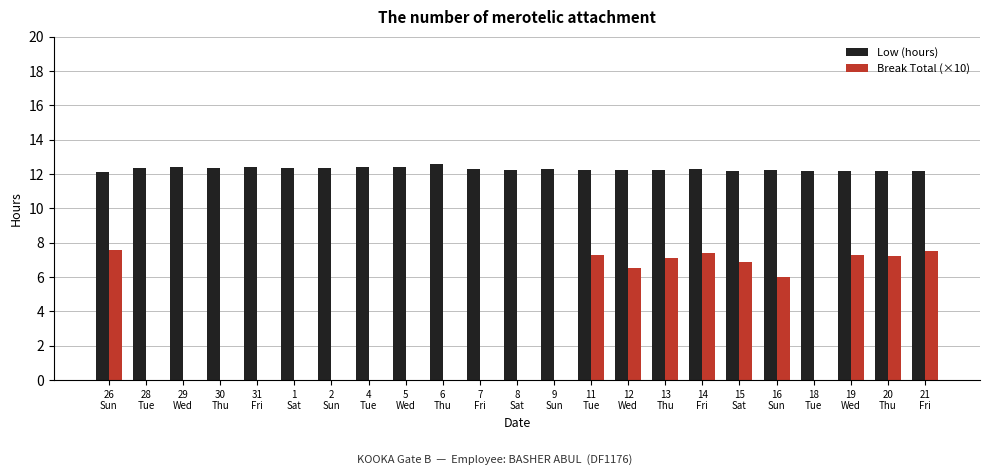

What is the maximum value for Low (hours)?

12.6